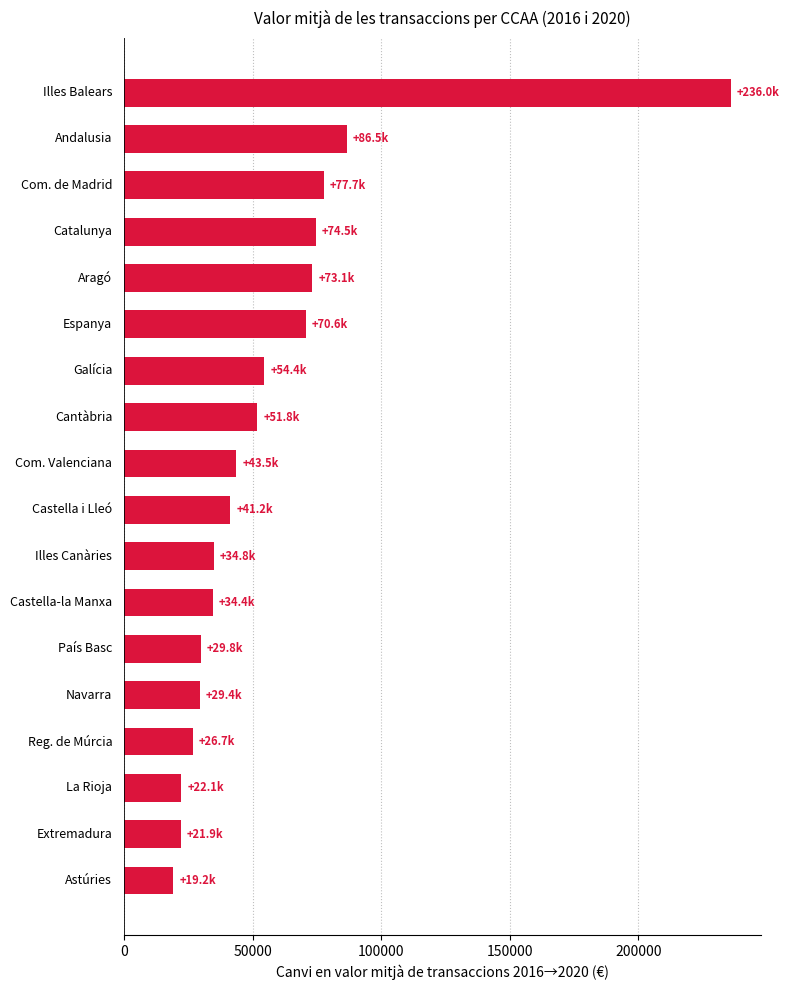

What is the greatest value displayed?

236012.6